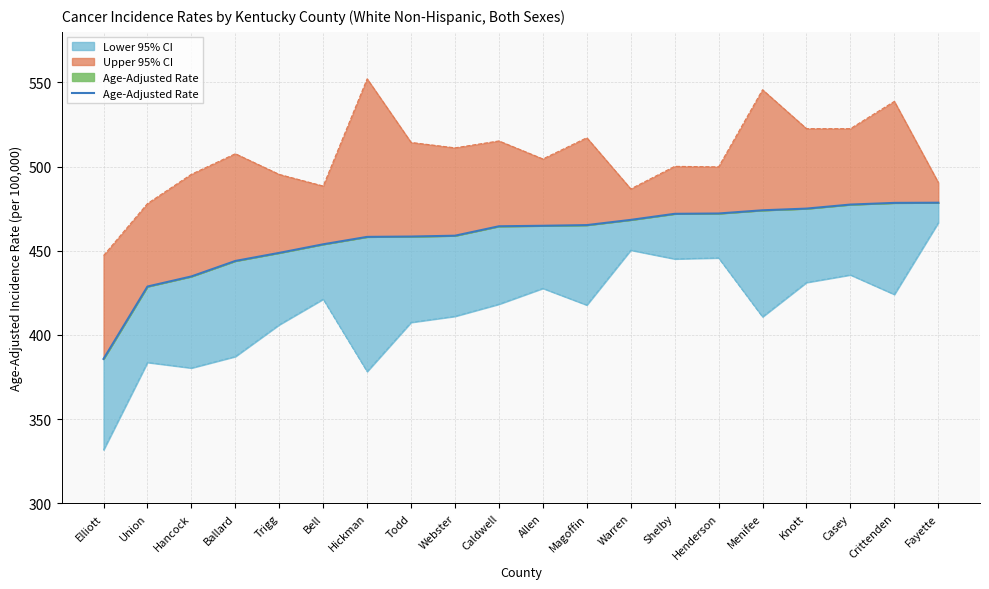

What is the change in value from Hickman to Allen?

+6.6